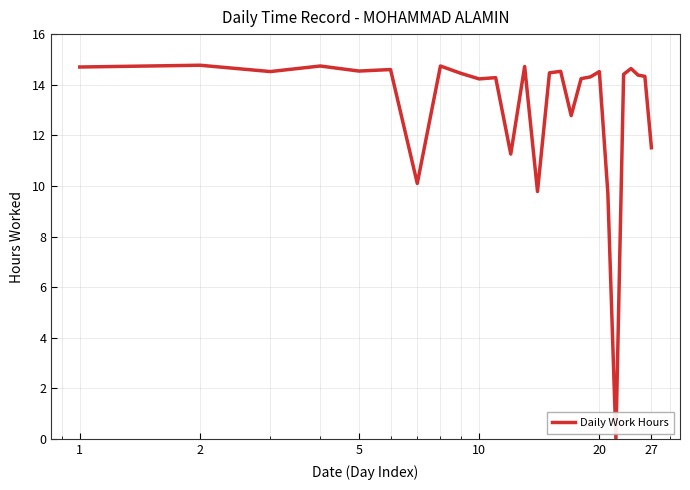

What is the maximum value shown in the chart?

14.8